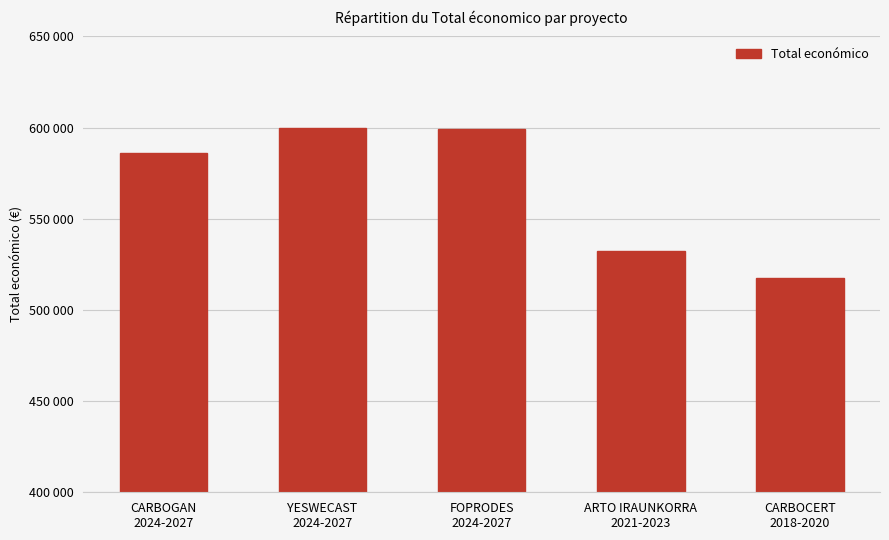

Are the bars horizontal?

No